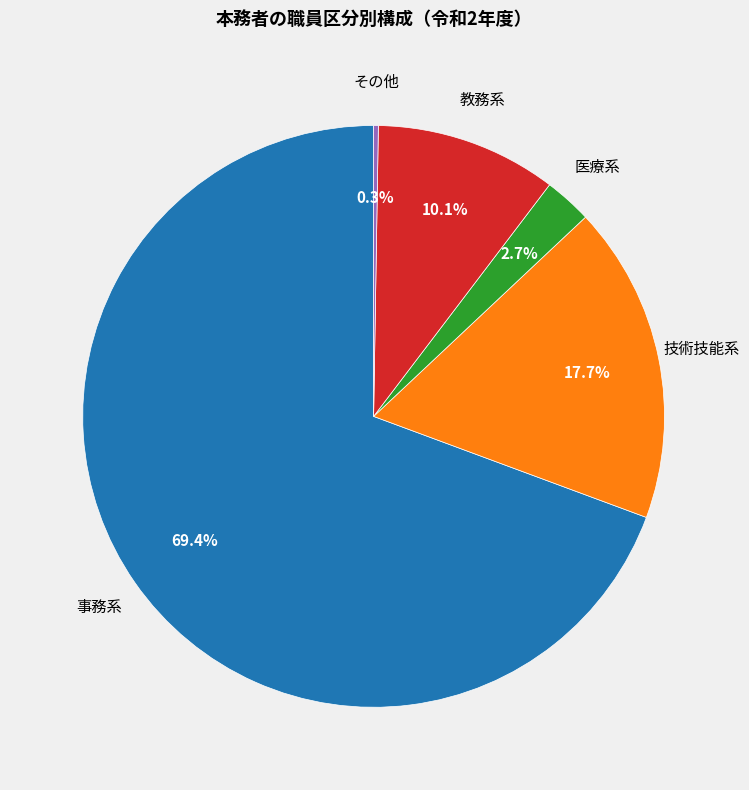

To the nearest percent, what portion does 医療系 represent?

3%